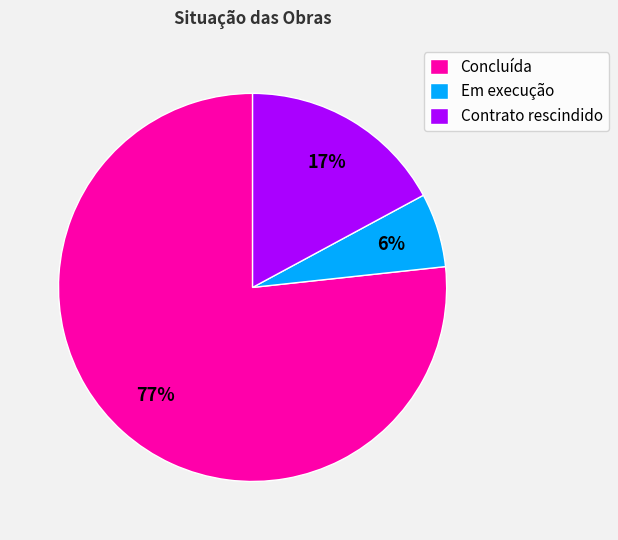

Does any single category account for the majority?

Yes